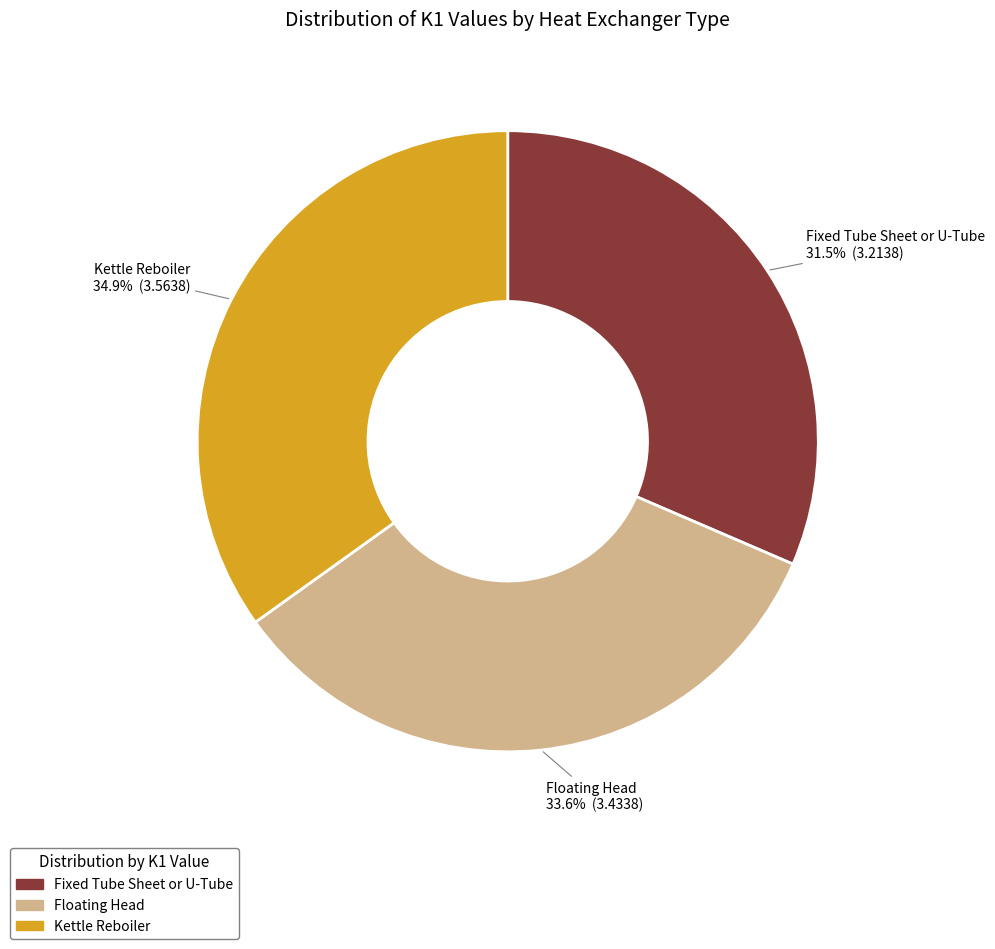

Is it true that Floating Head is 34% of the pie?

True